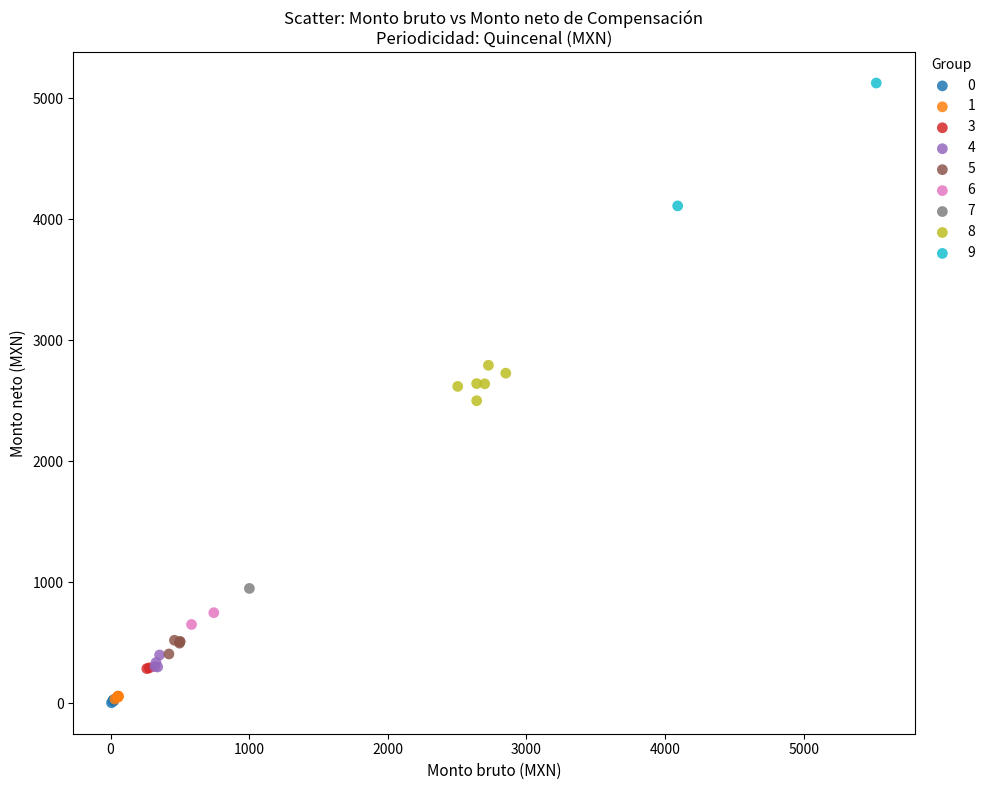

What are all the series names shown in the legend?

0, 1, 3, 4, 5, 6, 7, 8, 9